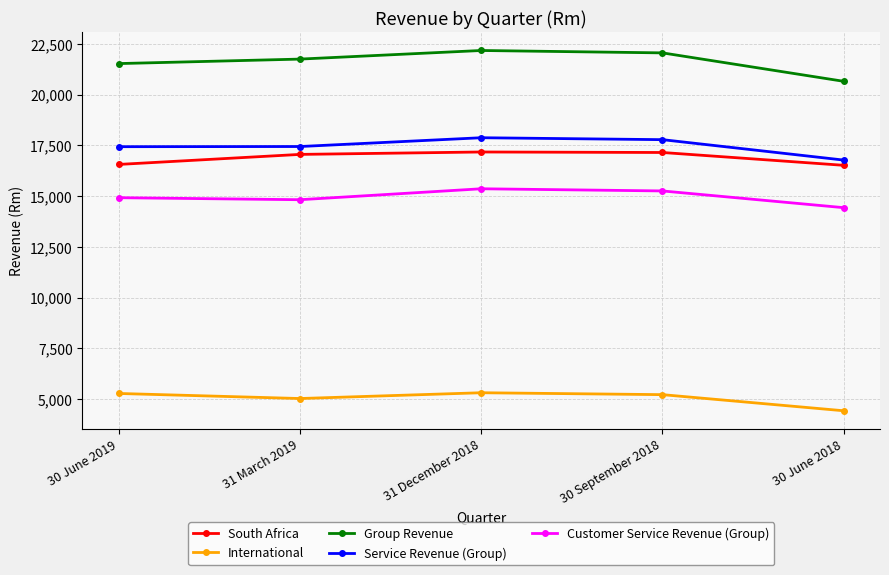

How many data points in Customer Service Revenue (Group) are less than 14920?

2